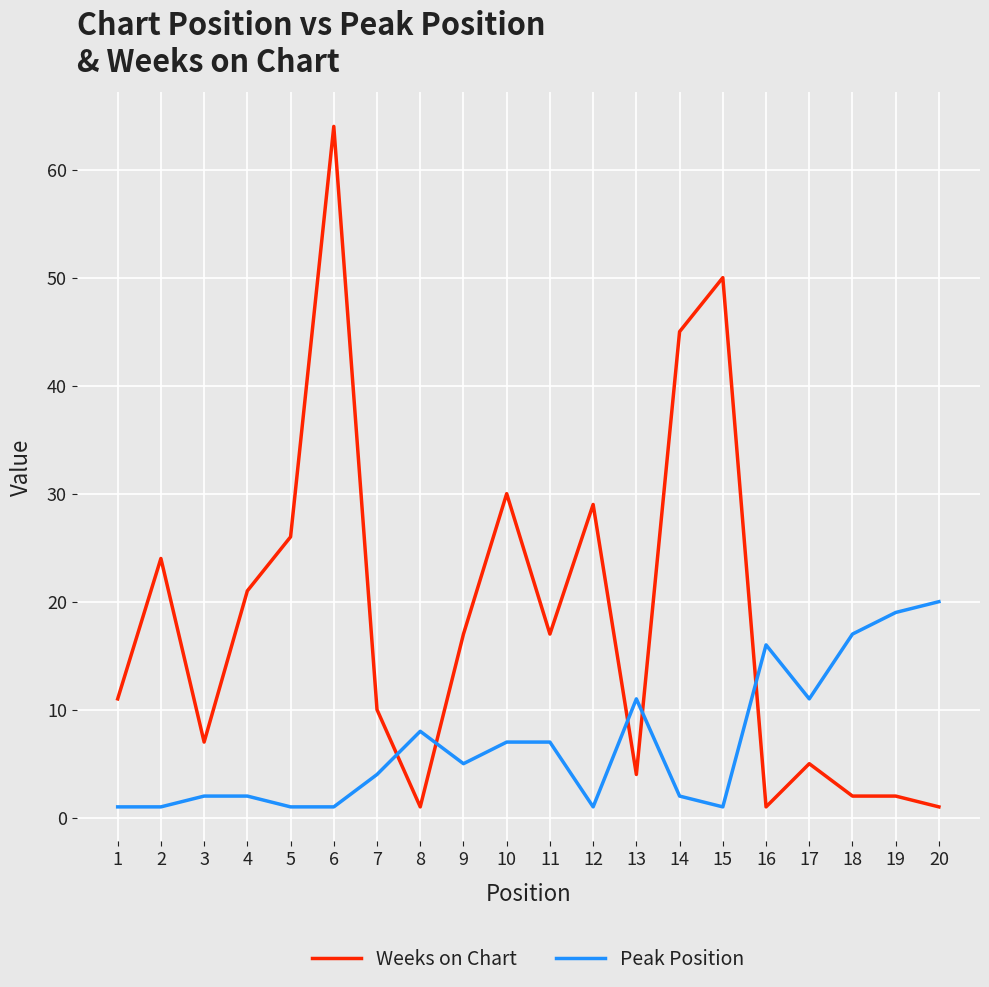

Which series has the widest spread of values?

Weeks on Chart